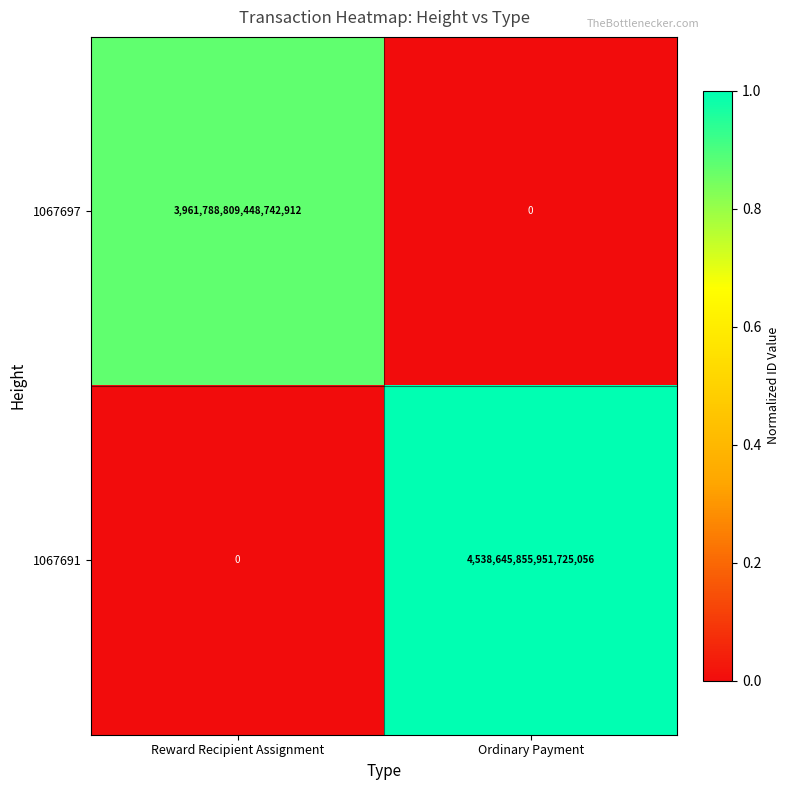

True or false: 1067697 has a value of 3961788809448742912 at Reward Recipient Assignment.

True